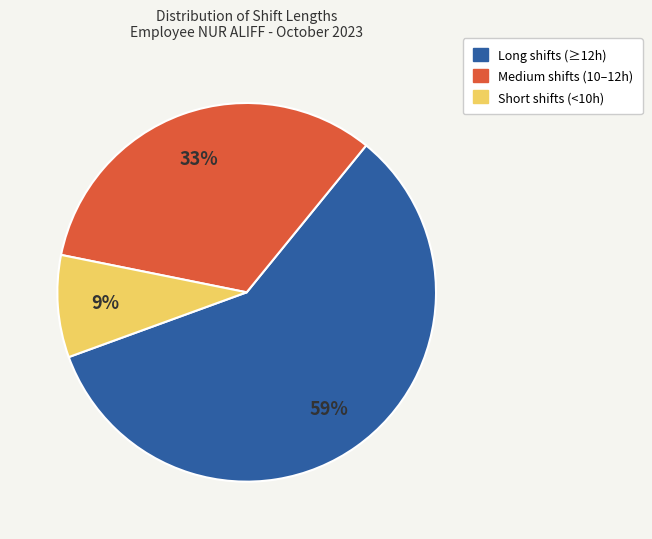

Is there a majority slice in this chart?

Yes